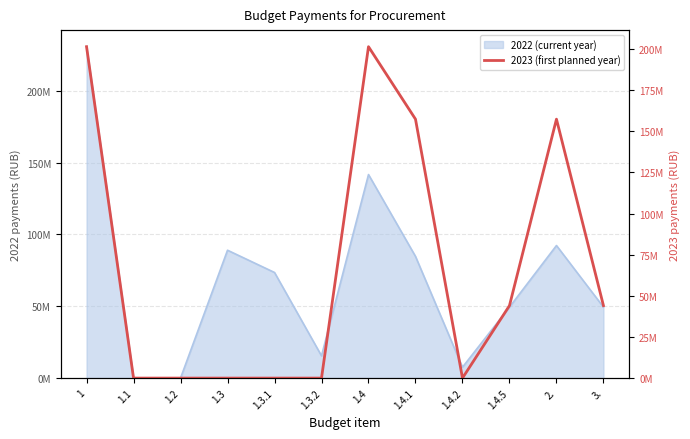

How many lines are shown in the chart?

1